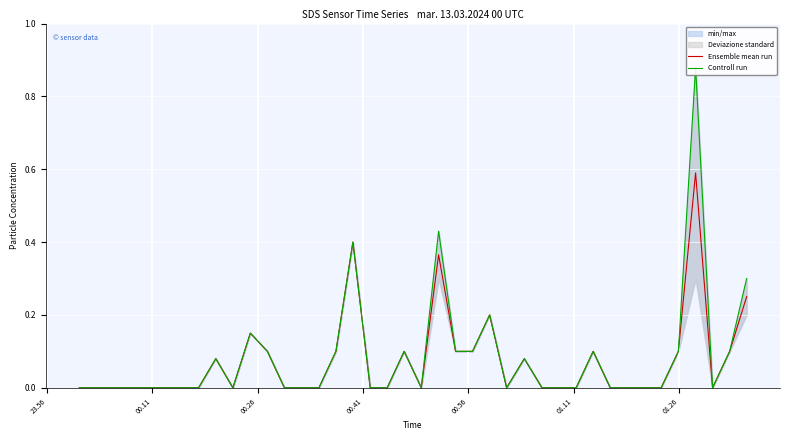

Reading left to right, list all the values displayed in this chart.

Ensemble mean run: 0.0	0.0	0.0	0.0	0.0	0.0	0.0	0.0	0.1	0.0	0.1	0.1	0.0	0.0	0.0	0.1	0.4	0.0	0.0	0.1	0.0	0.4	0.1	0.1	0.2	0.0	0.1	0.0	0.0	0.0	0.1	0.0	0.0	0.0	0.0	0.1	0.6	0.0	0.1	0.2
Controll run: 0.0	0.0	0.0	0.0	0.0	0.0	0.0	0.0	0.1	0.0	0.1	0.1	0.0	0.0	0.0	0.1	0.4	0.0	0.0	0.1	0.0	0.4	0.1	0.1	0.2	0.0	0.1	0.0	0.0	0.0	0.1	0.0	0.0	0.0	0.0	0.1	0.9	0.0	0.1	0.3